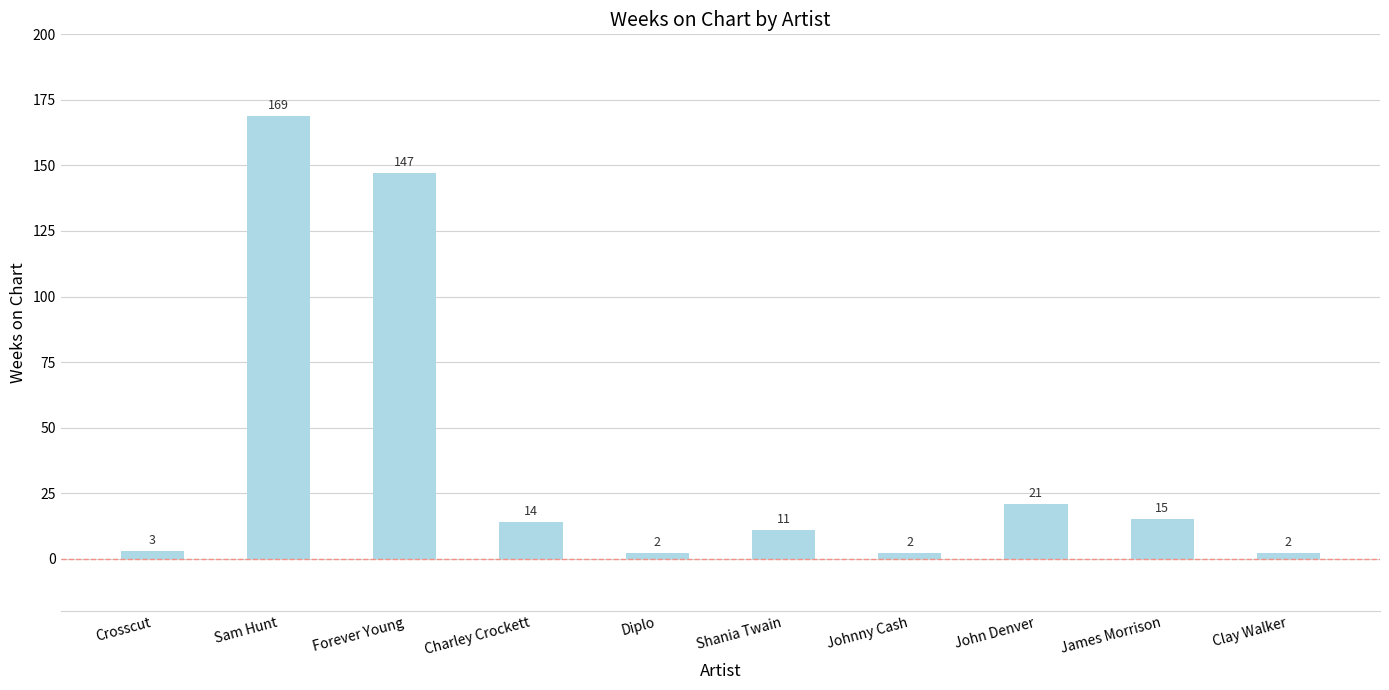

Reading left to right, list all the values displayed in this chart.

3	169	147	14	2	11	2	21	15	2